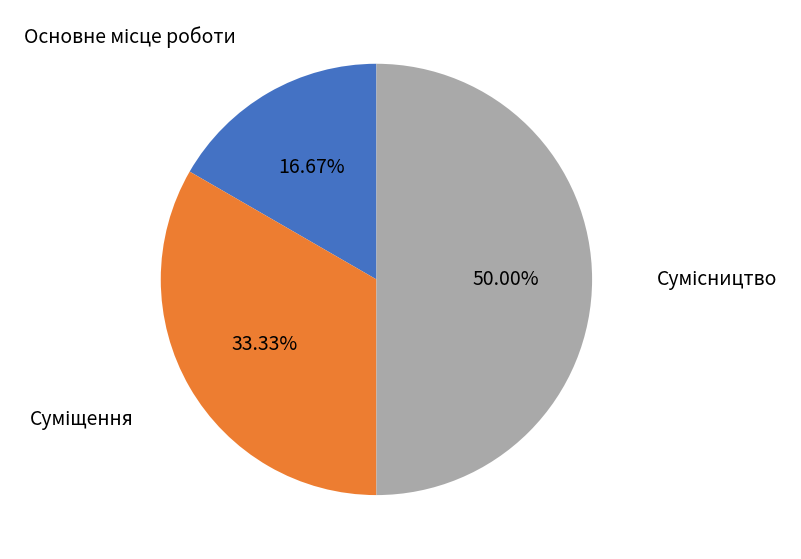

How many segments does this pie chart have?

3